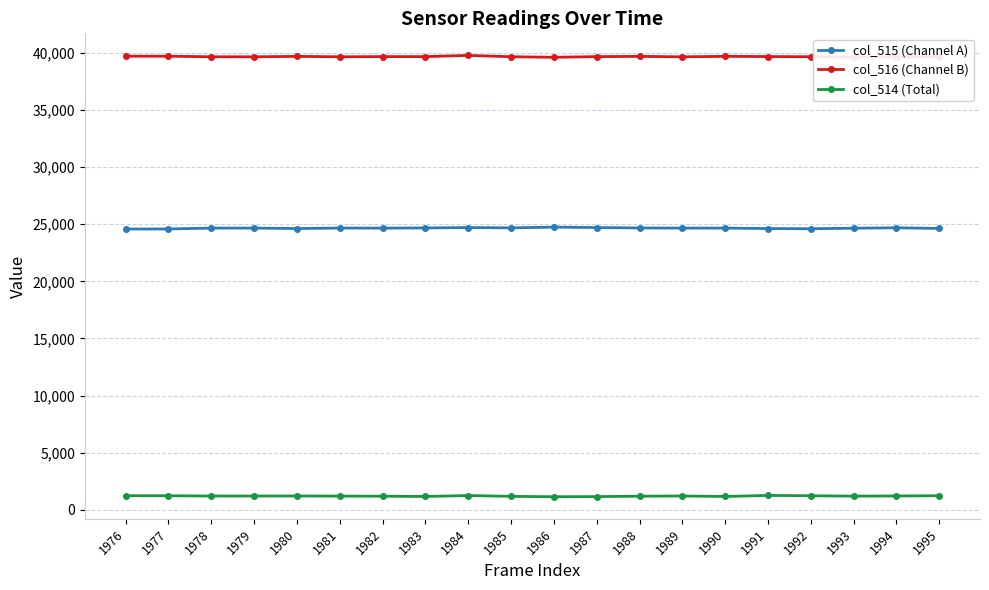

What is the maximum value shown in the chart?

39794